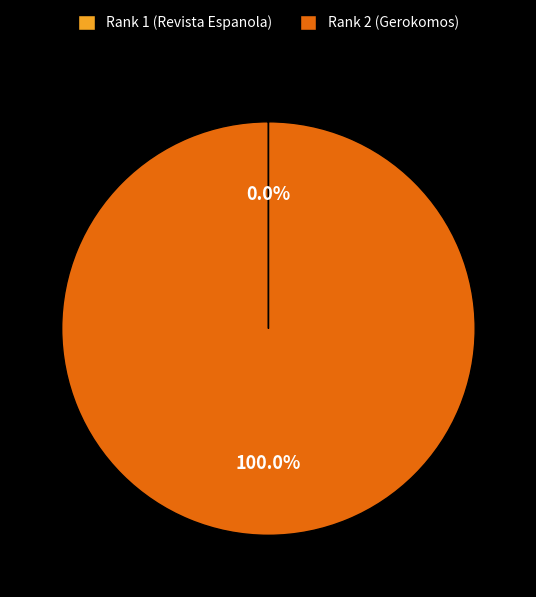

Which category has the biggest portion of the pie?

Rank 2 (Gerokomos)